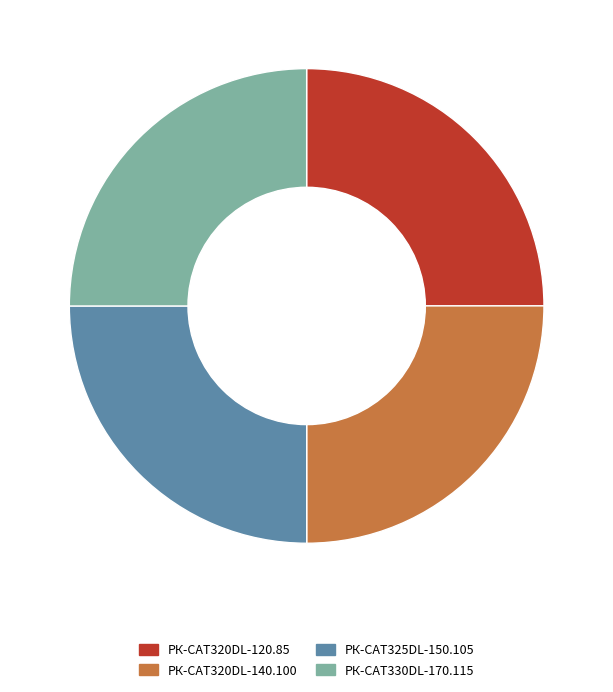

How many segments does this pie chart have?

4